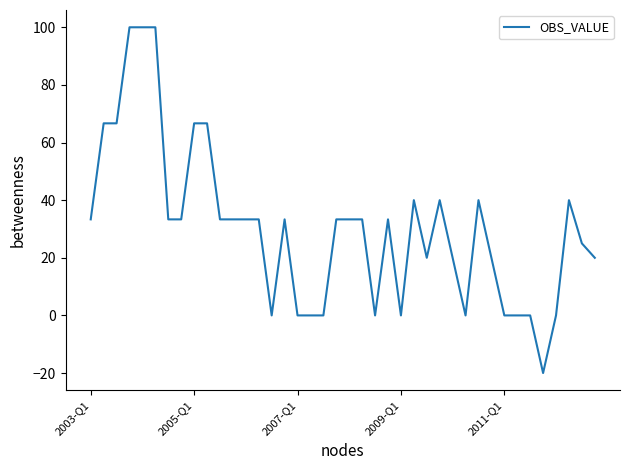

What is the greatest value displayed?

100.0